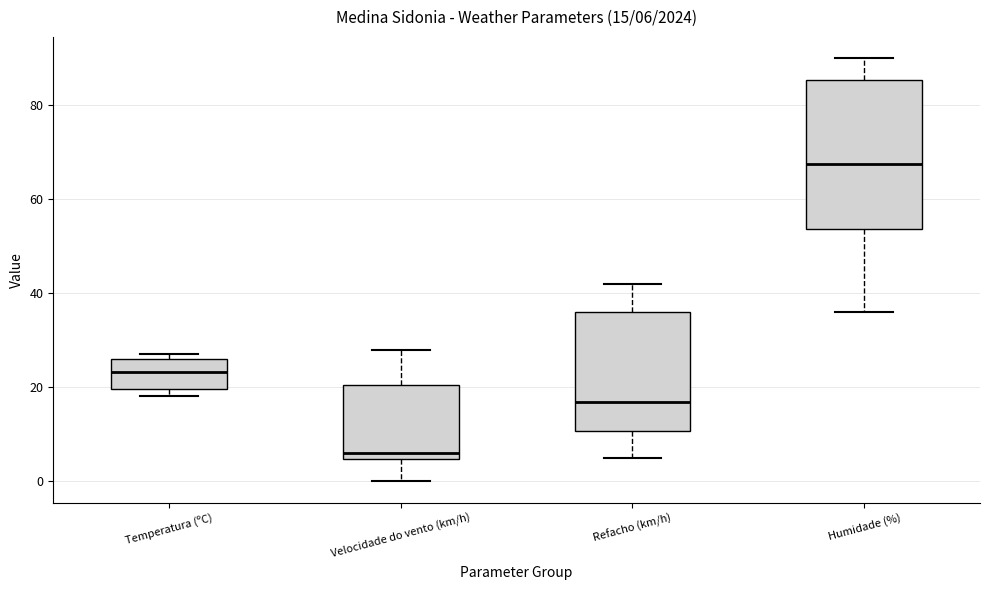

Comparing the boxes themselves (not the whiskers), which one is the tallest?

Humidade (%)